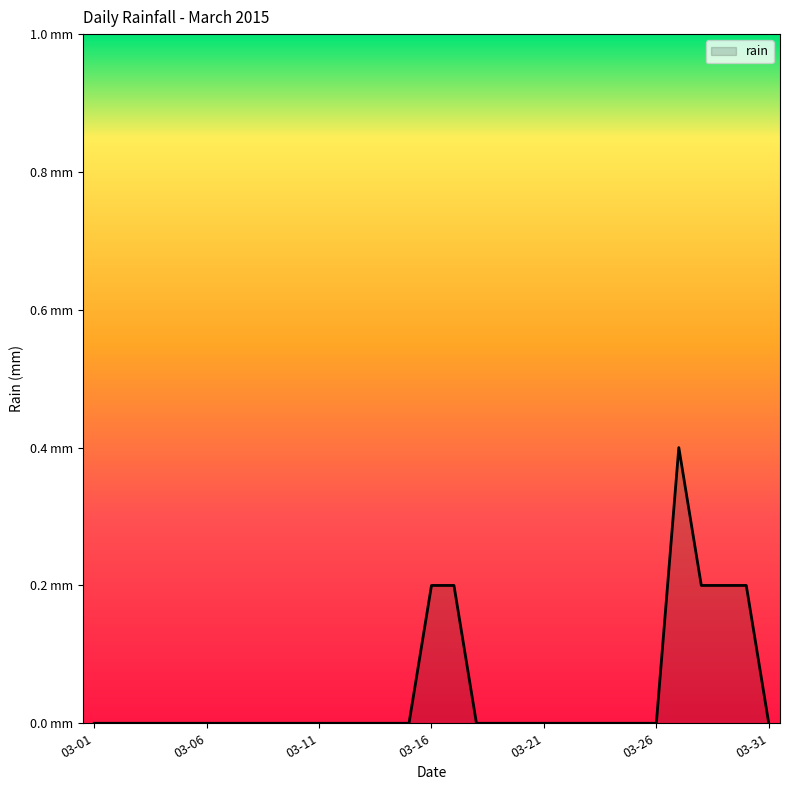

Is this an area chart (filled region under the line)?

Yes